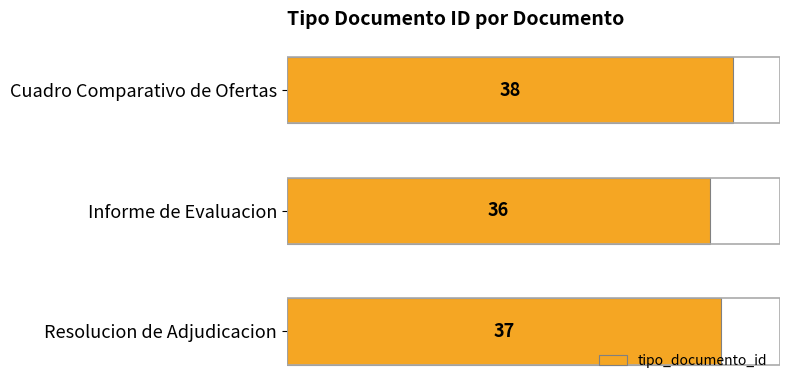

Rank the categories by value from highest to lowest.

Cuadro Comparativo de Ofertas, Resolucion de Adjudicacion, Informe de Evaluacion